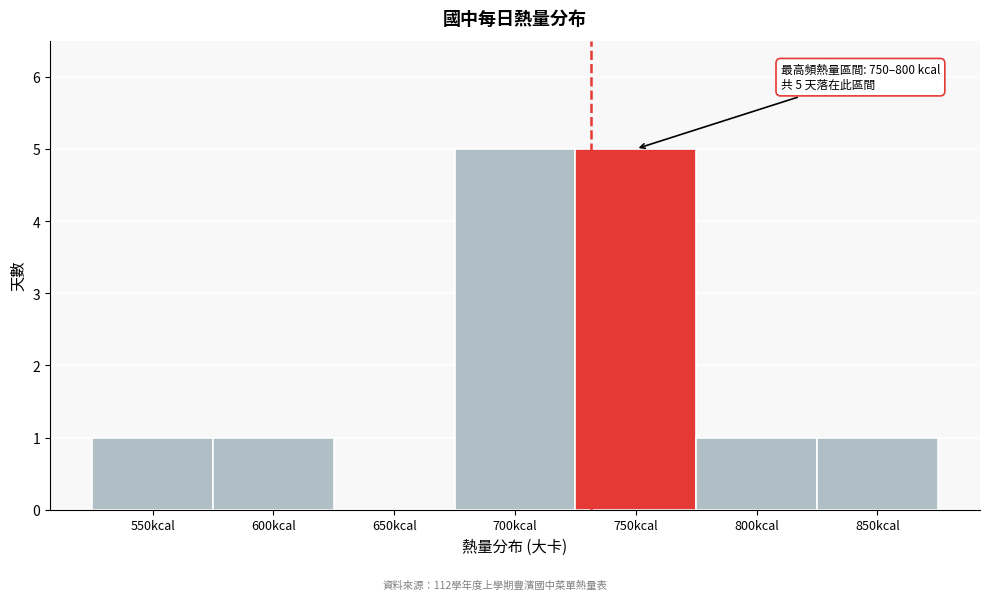

Reading left to right, what are all the values shown in this chart?

550kcal=1	600kcal=1	650kcal=0	700kcal=5	750kcal=5	800kcal=1	850kcal=1